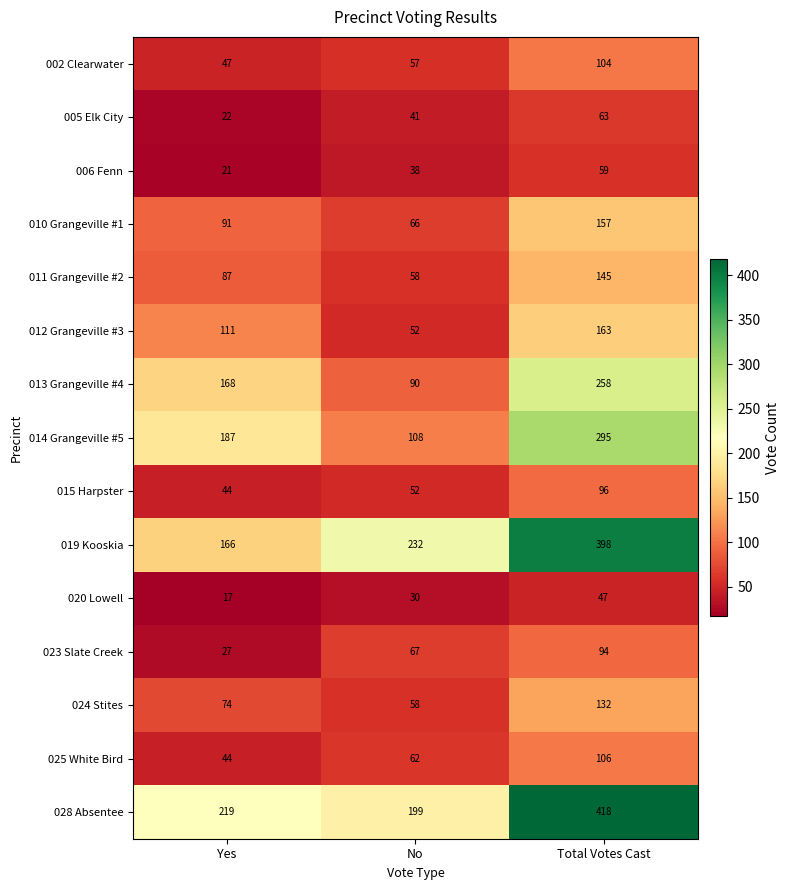

What is the minimum value shown in the chart?

17